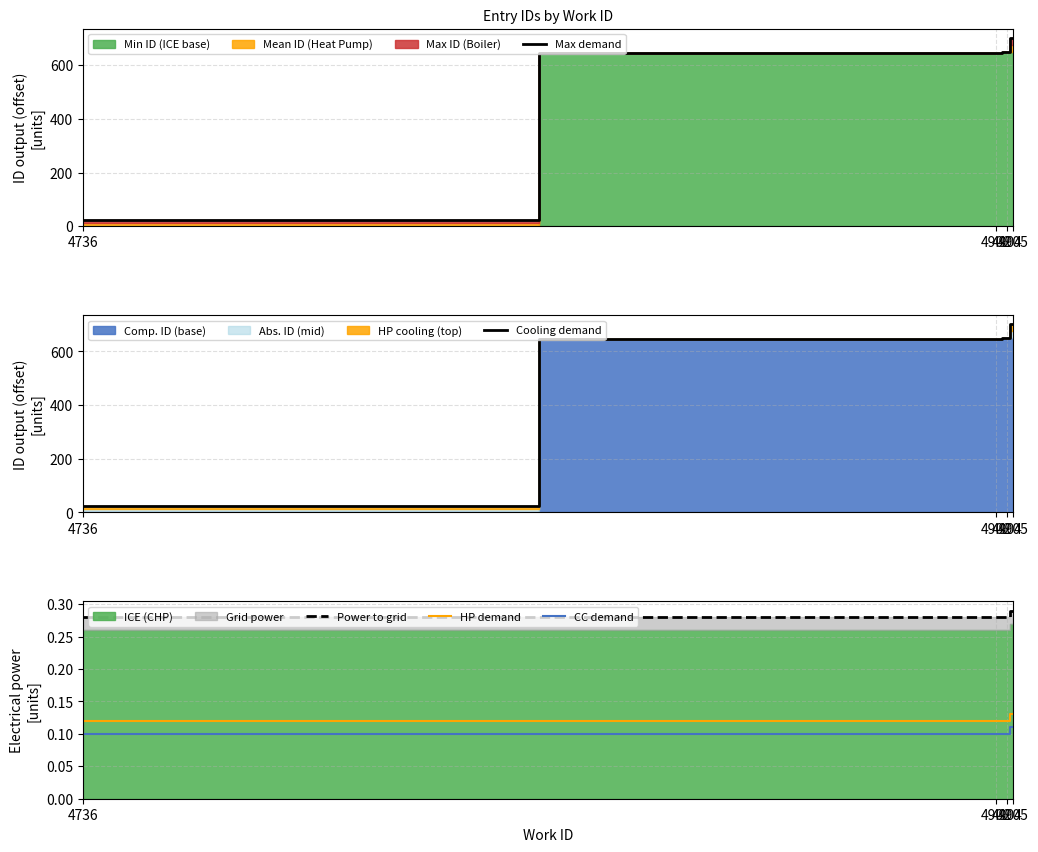

The value of CC demand at 4902 is 0.1. True or false?

True